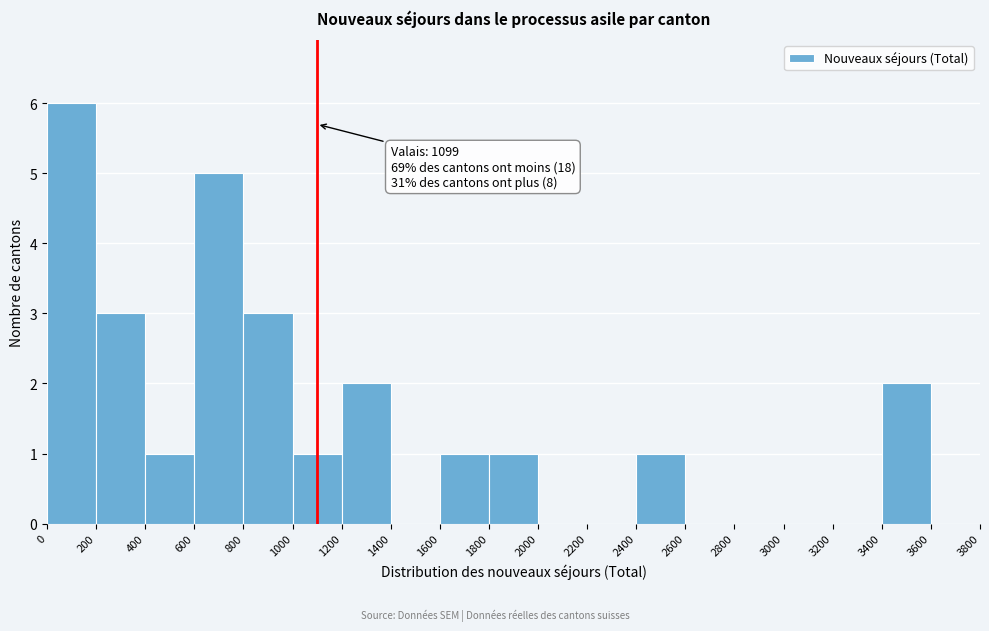

Over which range of the x-axis is the bar tallest?

0 to 200